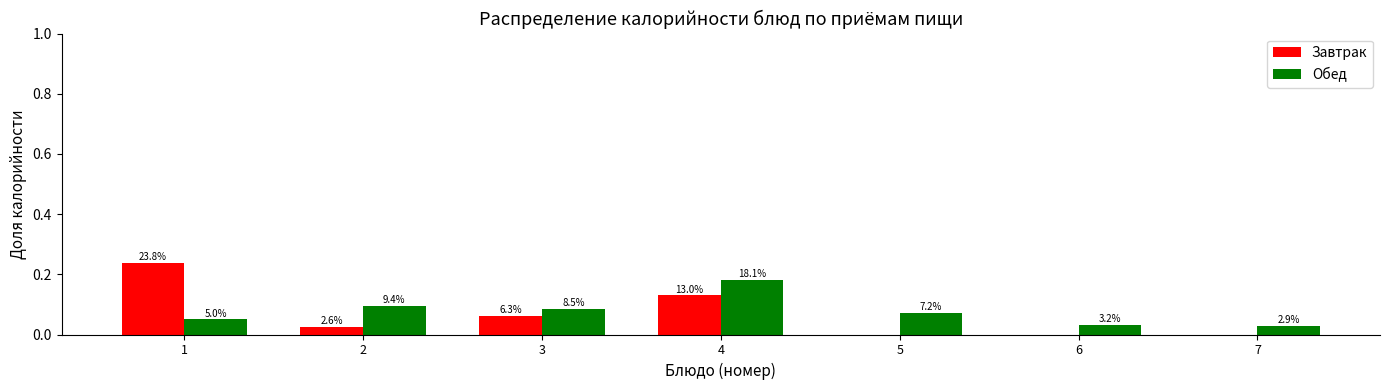

How many groups of bars are there?

7